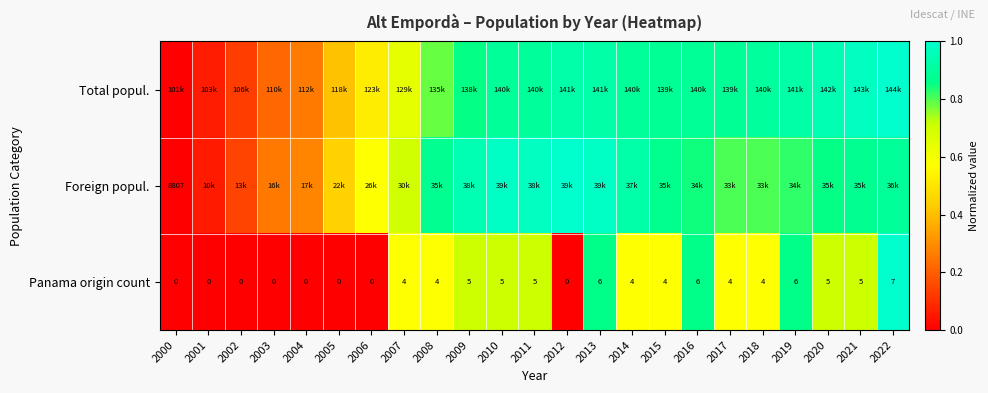

How many series are shown in this chart?

3